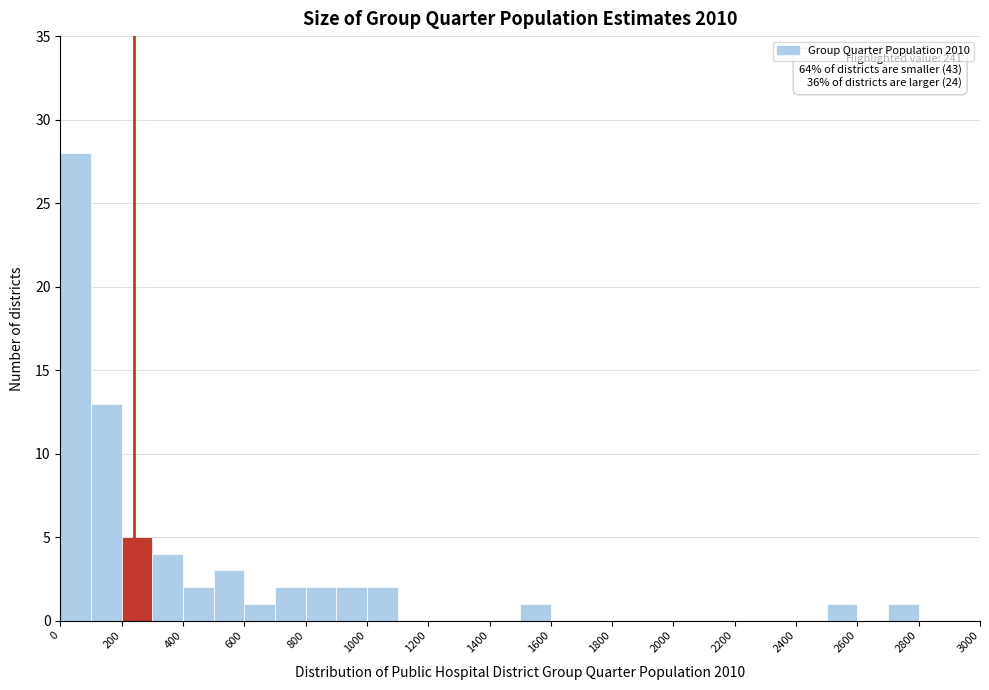

Over which range of the x-axis is the bar tallest?

0 to 100